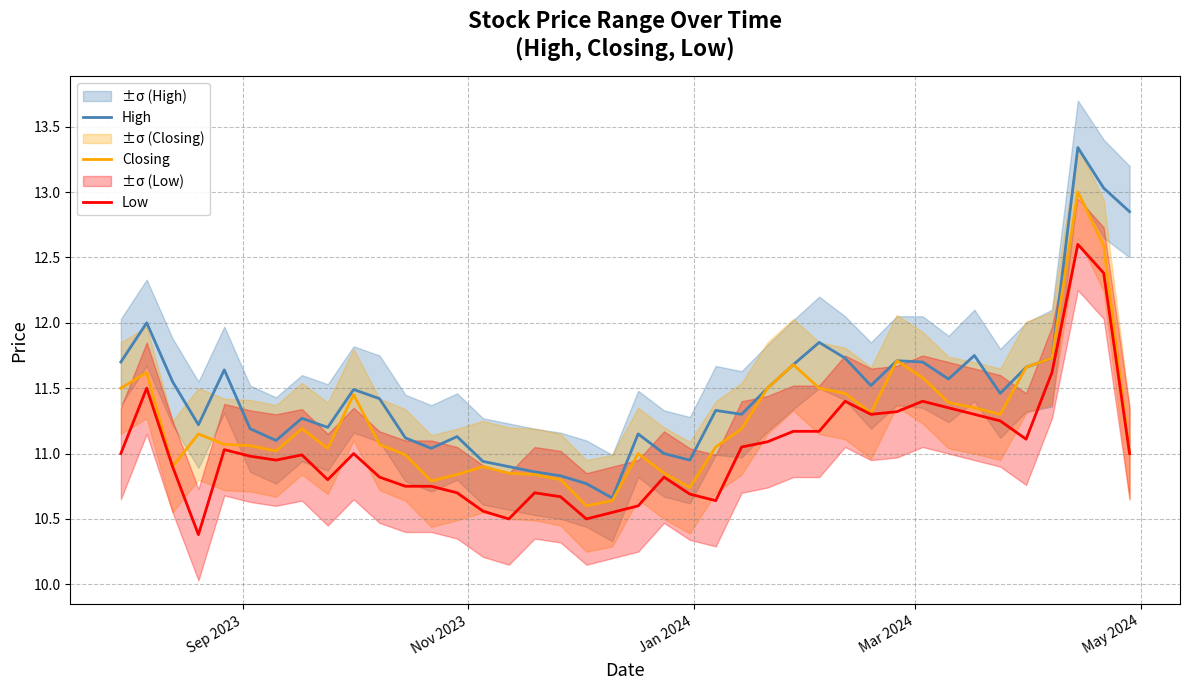

What is the maximum value for Low?

12.6